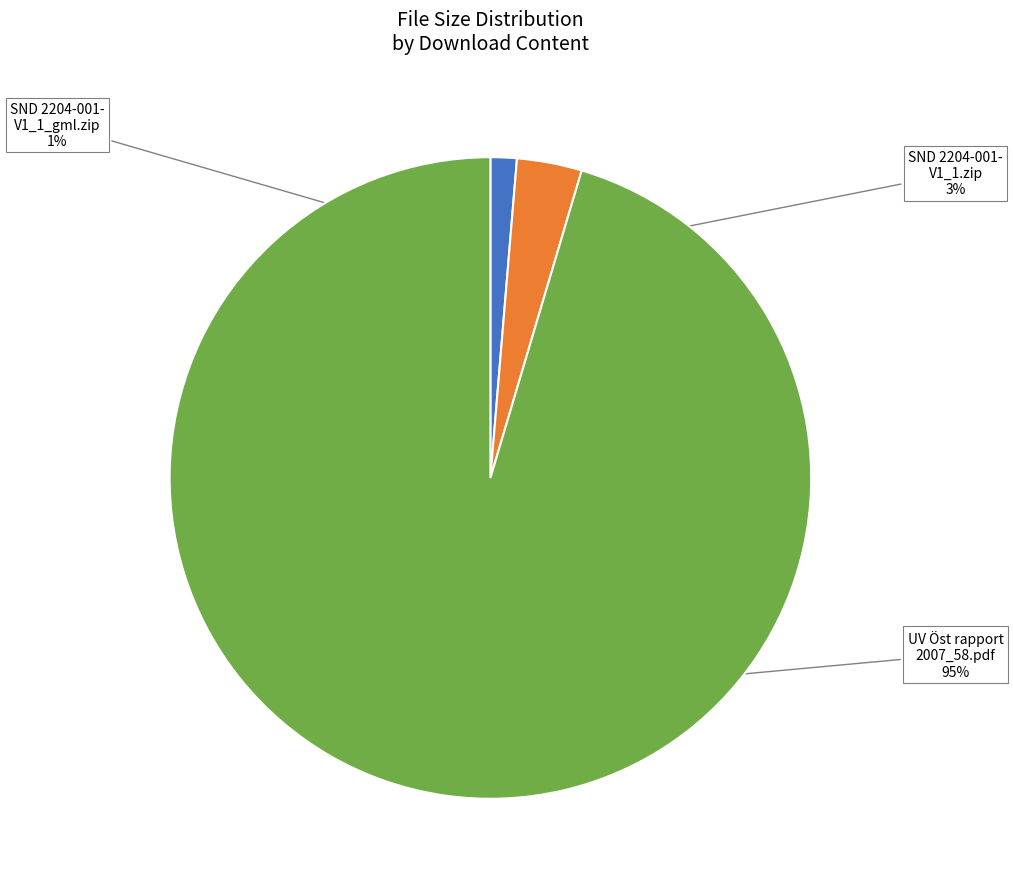

To the nearest percent, what is the average slice percentage?

33%